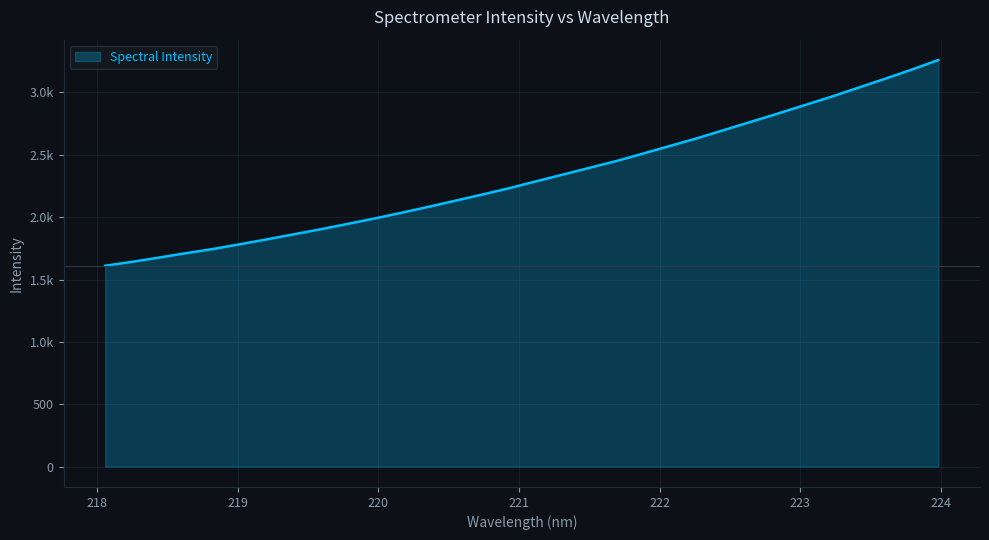

Does the chart have visible grid lines?

Yes